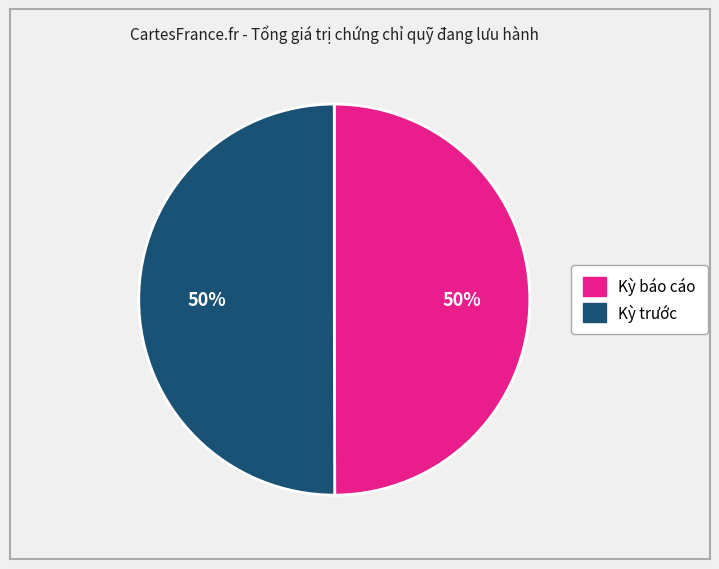

True or false: Kỳ báo cáo accounts for 38% of the total.

False